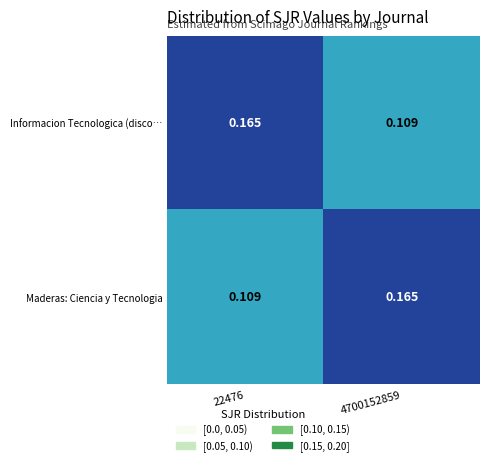

How many categories are shown in the chart?

2